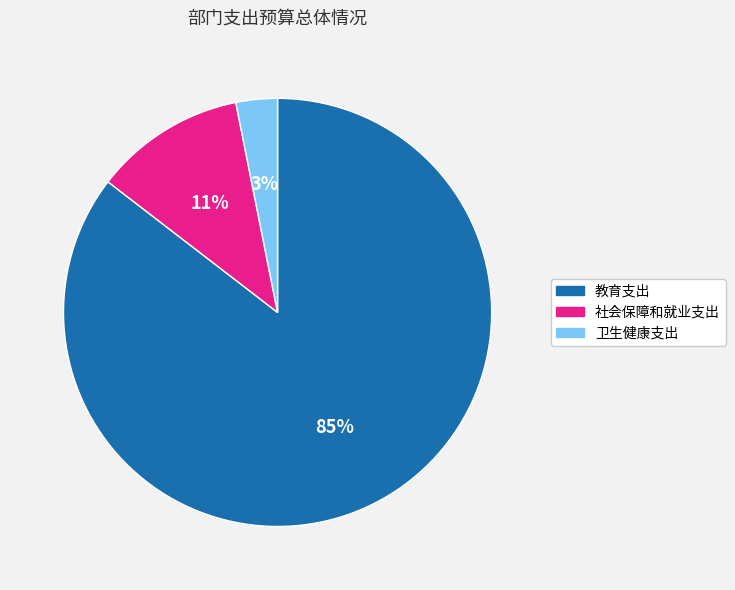

Is the sum of 教育支出 and 社会保障和就业支出 greater than half?

Yes